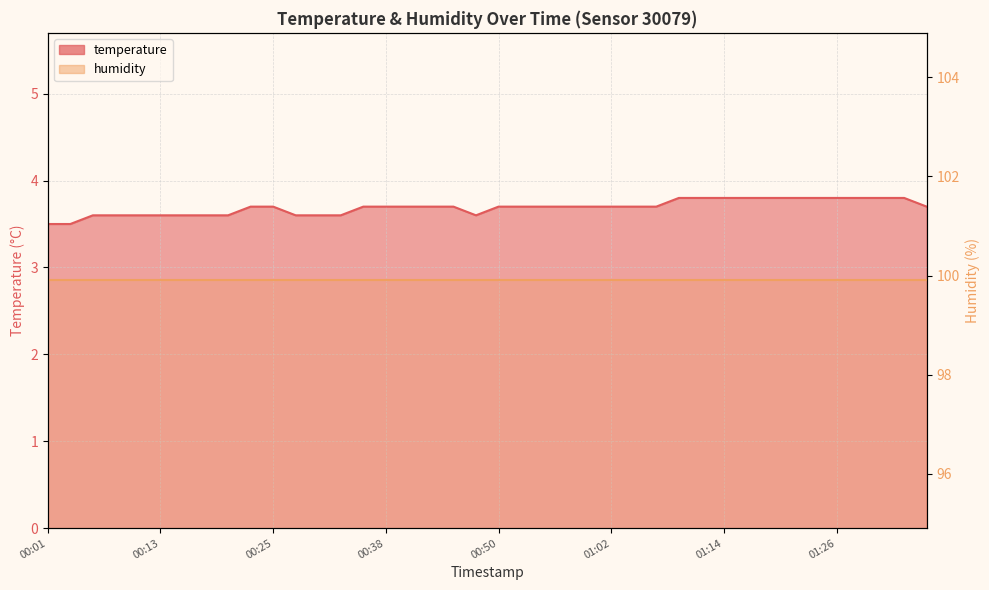

What is the difference between the maximum and minimum values?

0.3